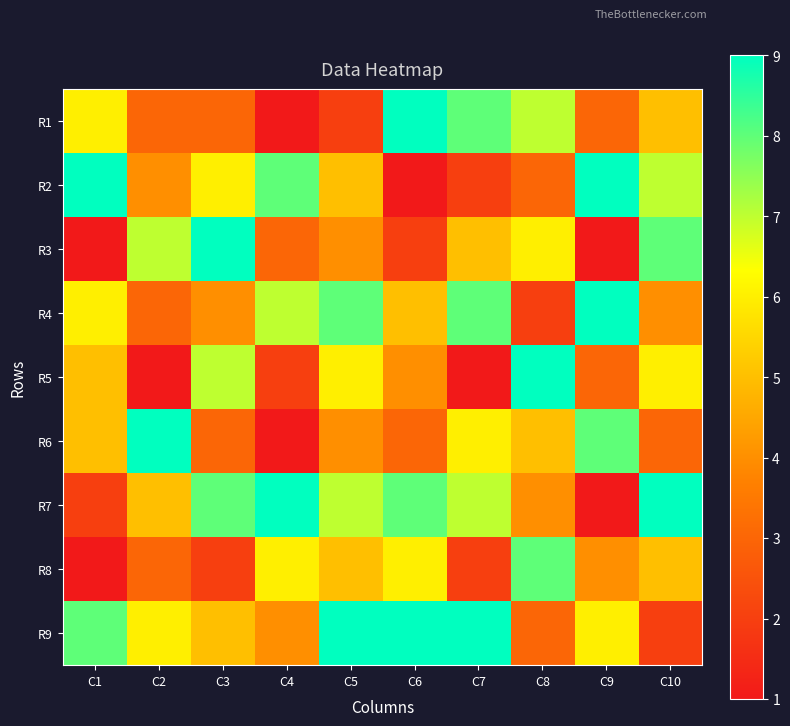

What is the smallest value displayed?

1